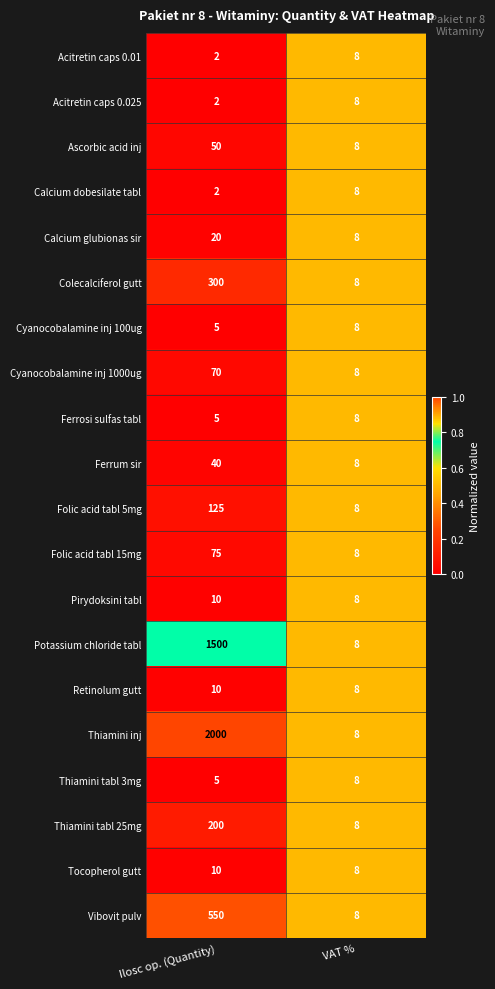

What is the sum of all Ferrosi sulfas tabl values?

13